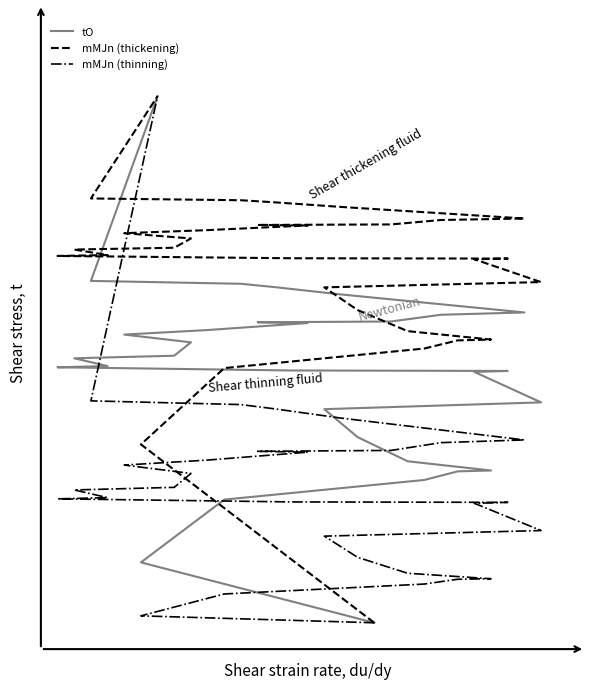

The value of mMJn (thickening) at 9 is 0.2. True or false?

False